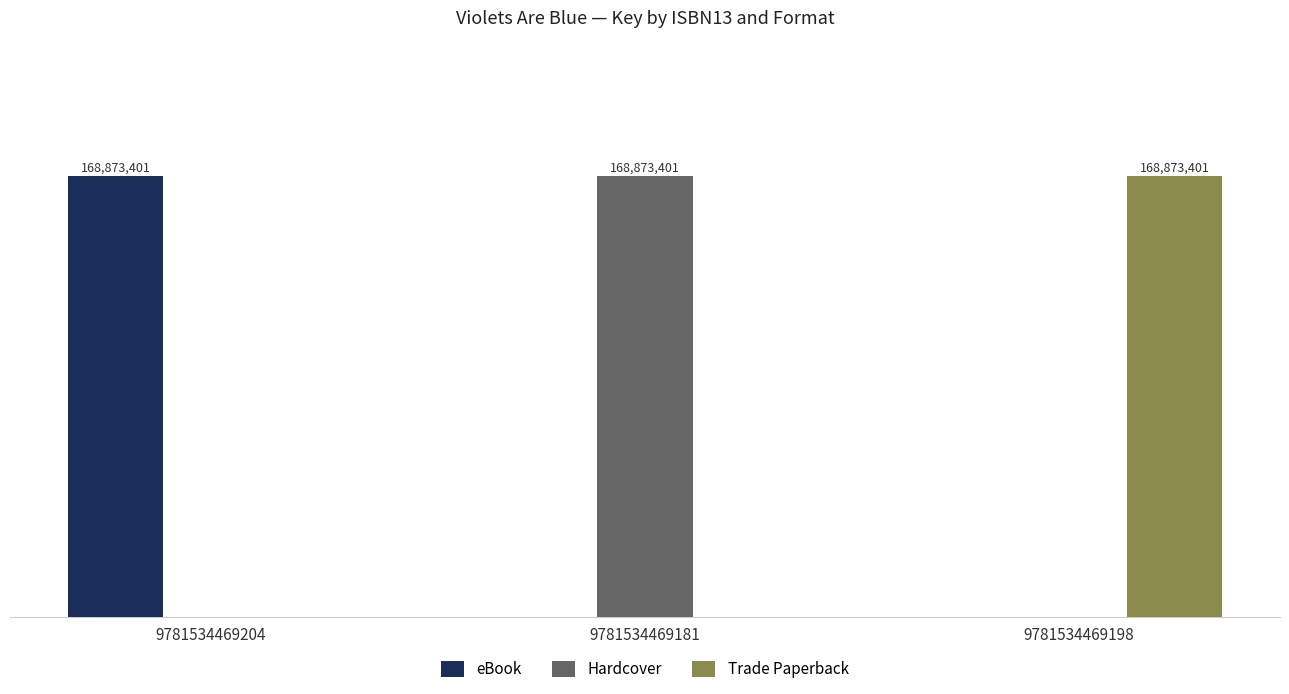

What are all the series names shown in the legend?

eBook, Hardcover, Trade Paperback